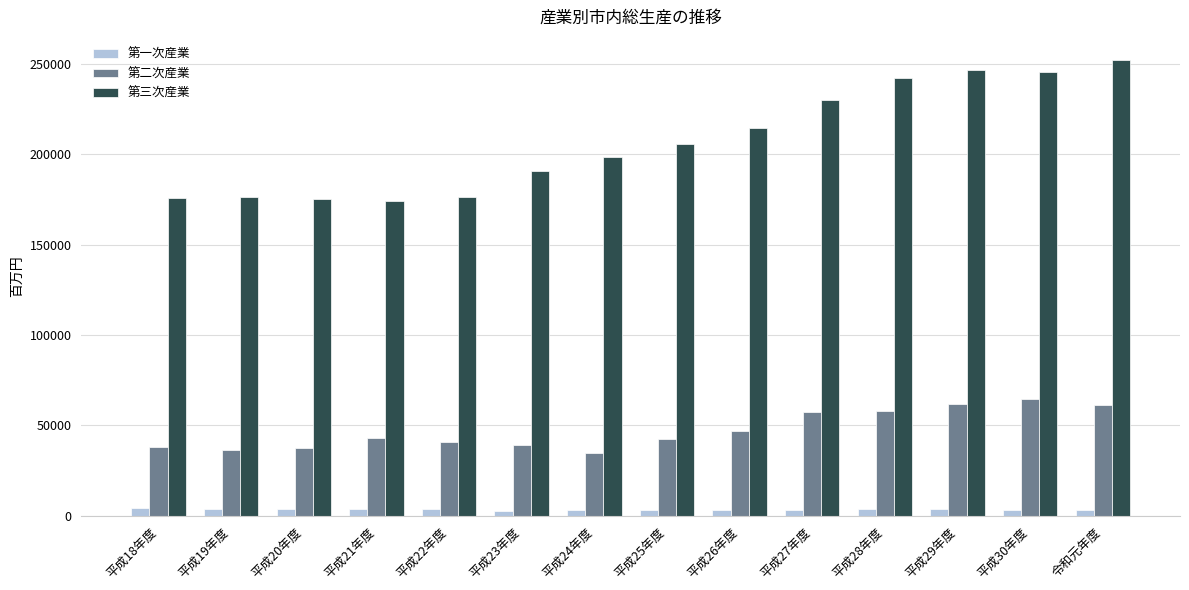

What is the label of the 6th bar from the right?

平成26年度